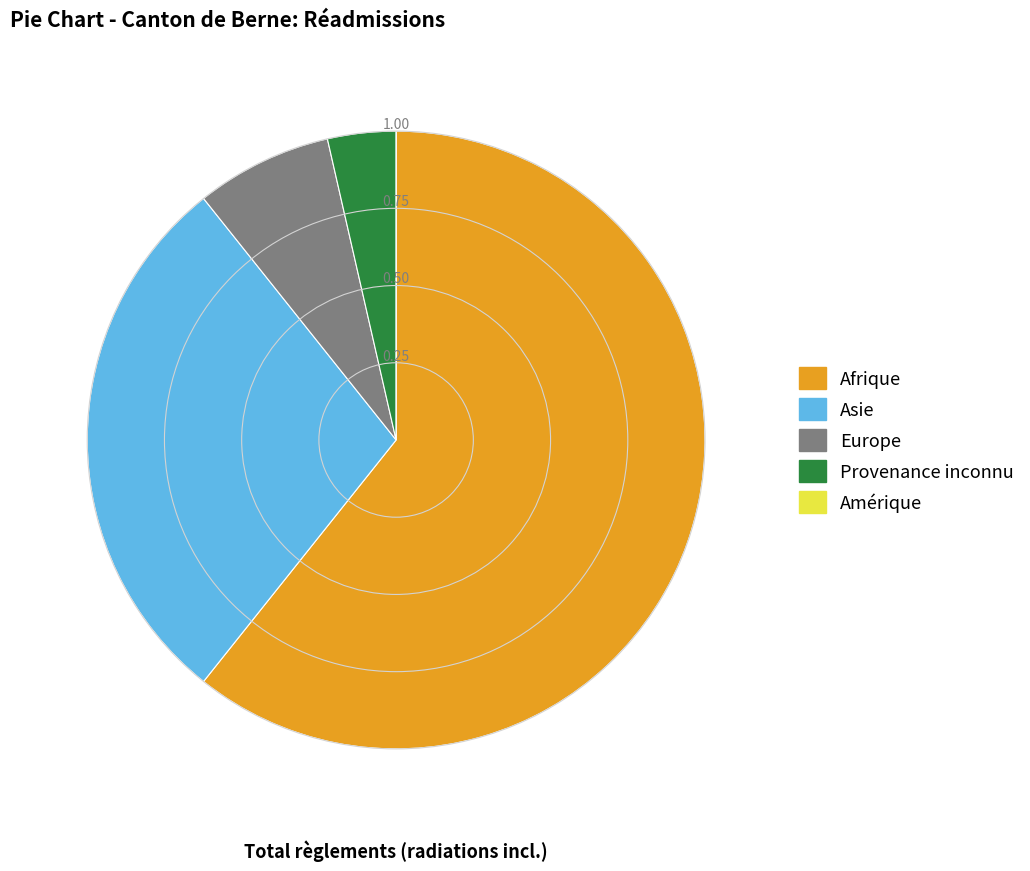

What is the largest slice in the pie chart?

Afrique